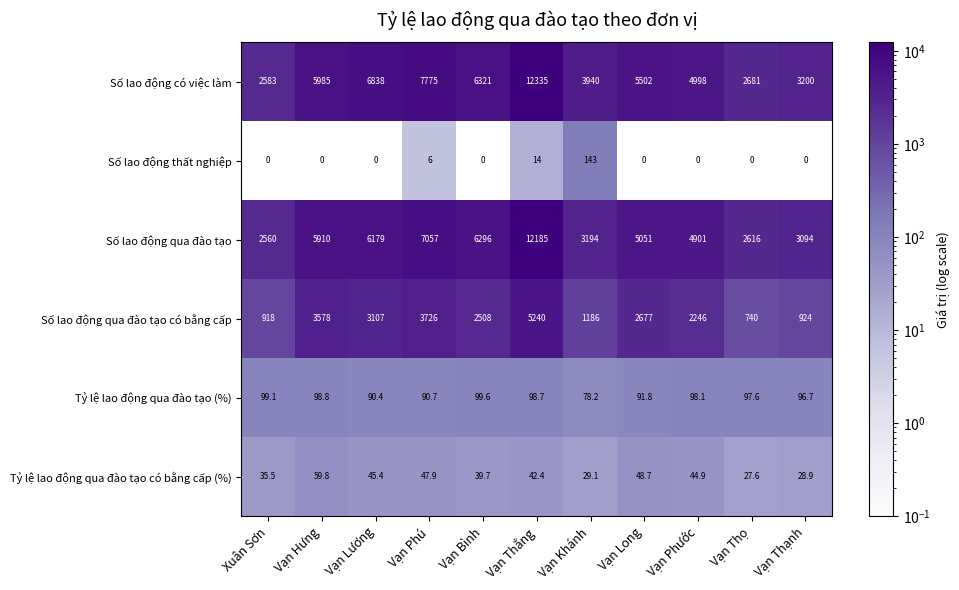

List the series in order of their peak value, lowest first.

Tỷ lệ lao động qua đào tạo có bằng cấp (%), Tỷ lệ lao động qua đào tạo (%), Số lao động thất nghiệp, Số lao động qua đào tạo có bằng cấp, Số lao động qua đào tạo, Số lao động có việc làm